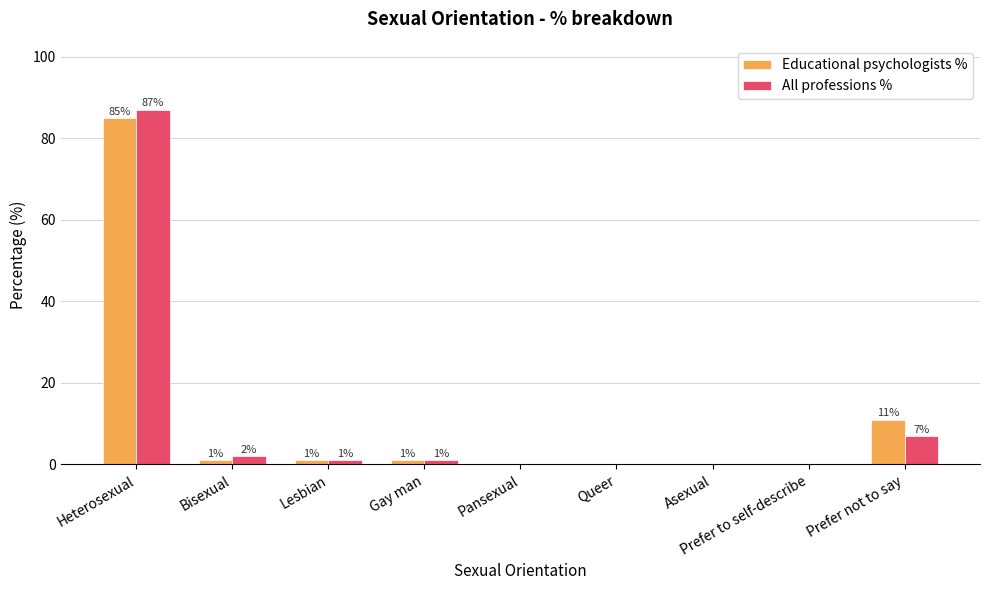

Reading left to right, extract all data points from this chart.

Educational psychologists %: Heterosexual=85	Bisexual=1	Lesbian=1	Gay man=1	Pansexual=0	Queer=0	Asexual=0	Prefer to self-describe=0	Prefer not to say=11
All professions %: Heterosexual=87	Bisexual=2	Lesbian=1	Gay man=1	Pansexual=0	Queer=0	Asexual=0	Prefer to self-describe=0	Prefer not to say=7